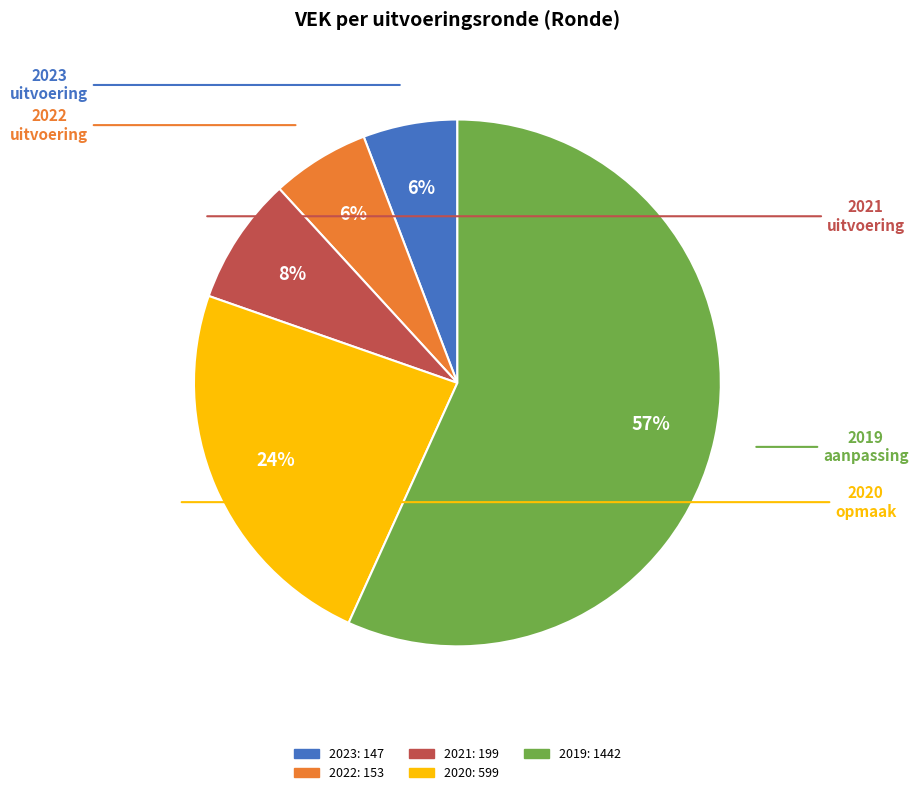

Which has a higher value, 2020 or 2022?

2020